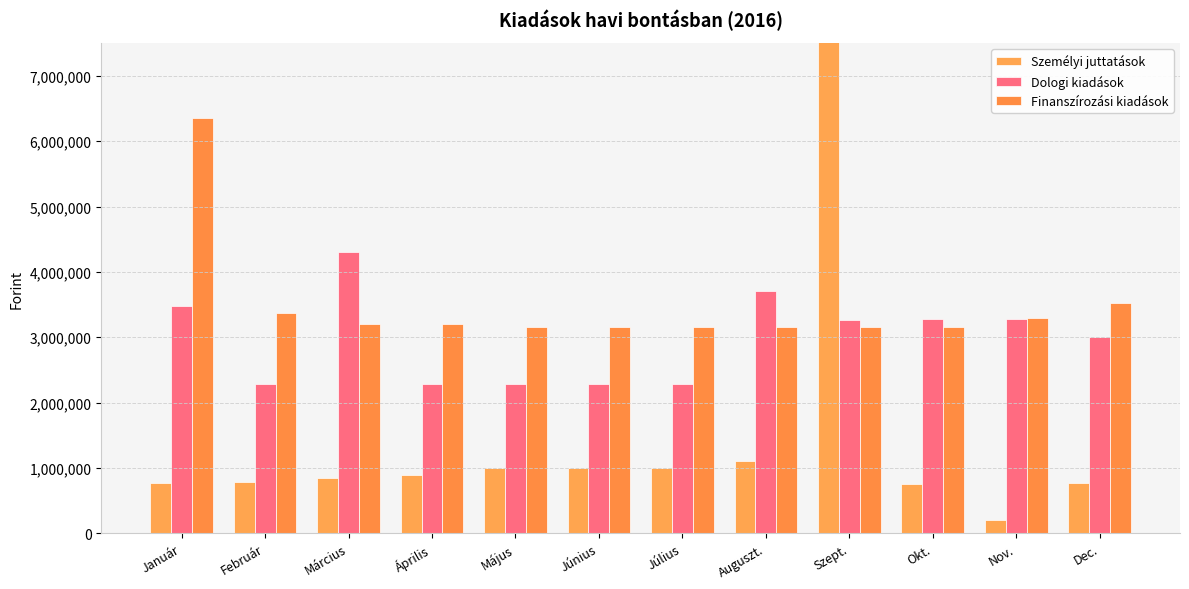

What is the label of the 2nd bar from the left?

Február